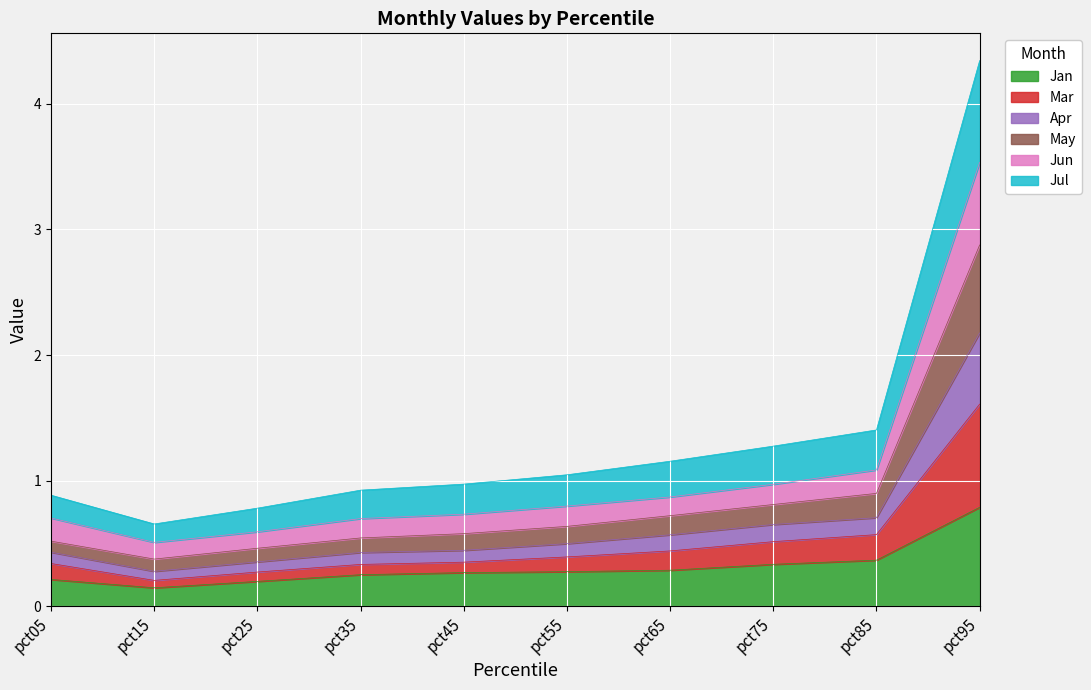

At which category is the sum across all series the highest?

pct95